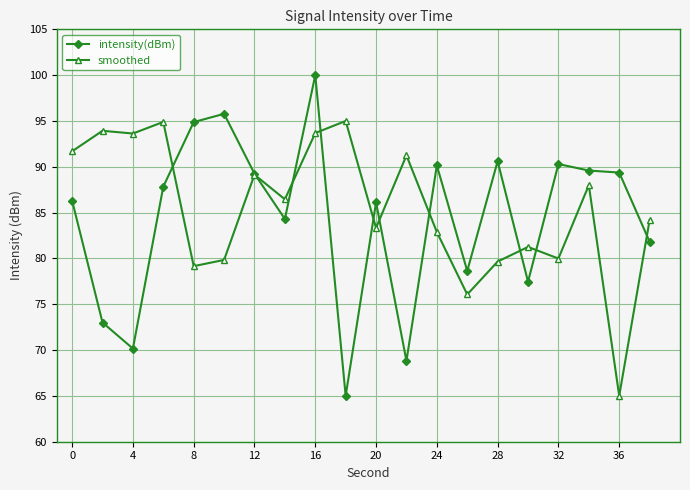

Which series has the widest spread of values?

intensity(dBm)